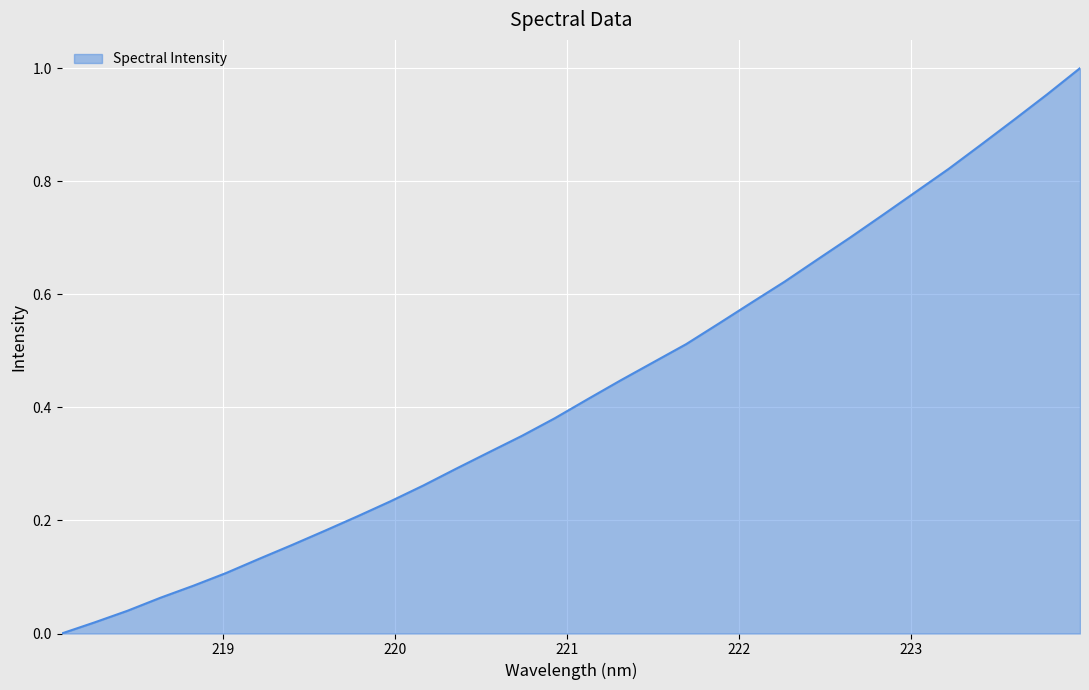

How many positive values are there?

31